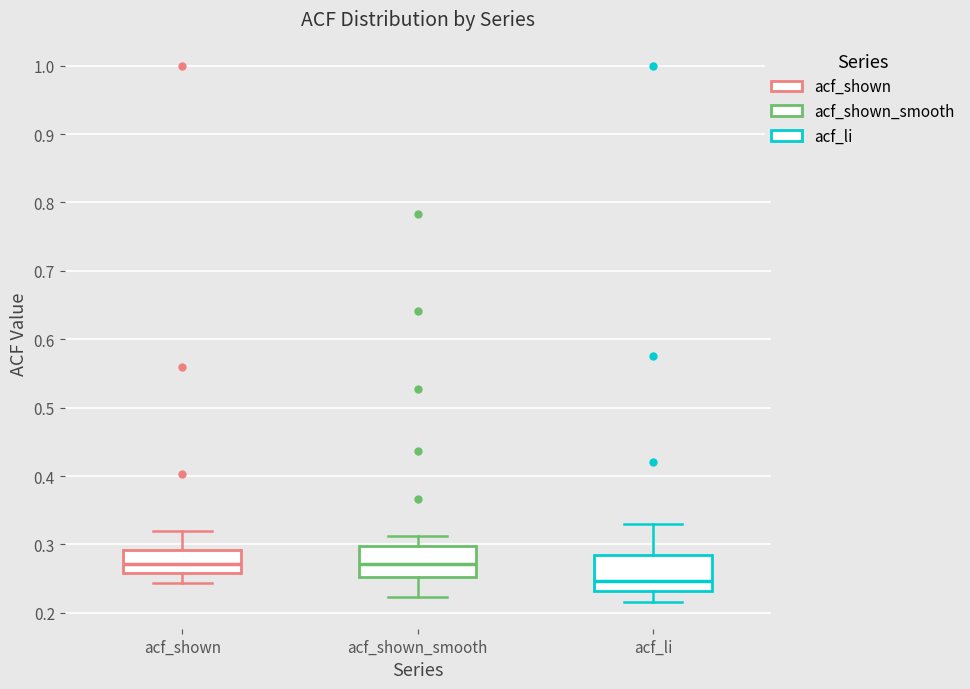

Reading left to right, transcribe this box plot: for each box, give where its median line is, the range the box spans, and where its two whiskers end, as read against the y-axis. The values are not printed on the chart, so give them approximately, as read against the axis.

acf_shown: median 0.27, box 0.26 to 0.29, whiskers 0.24 to 0.32
acf_shown_smooth: median 0.27, box 0.25 to 0.30, whiskers 0.22 to 0.31
acf_li: median 0.25, box 0.23 to 0.29, whiskers 0.22 to 0.33